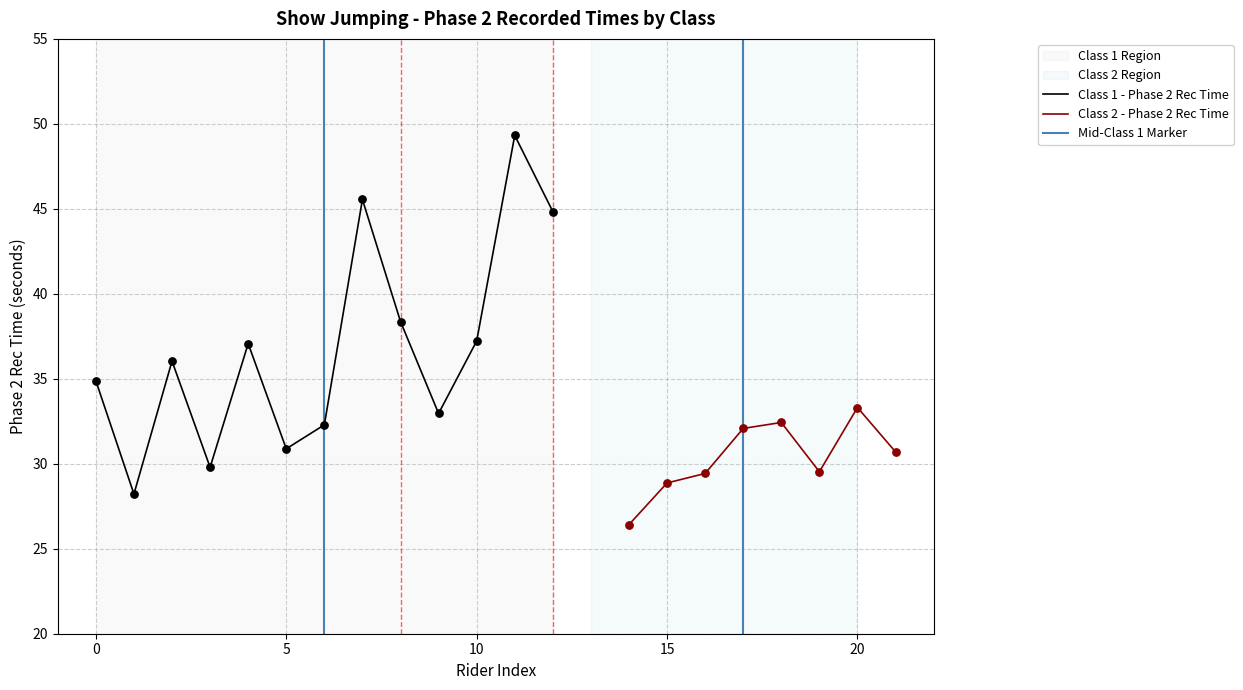

True or false: Class 1 - Phase 2 Rec Time has a value of 30.9 at 5.

True